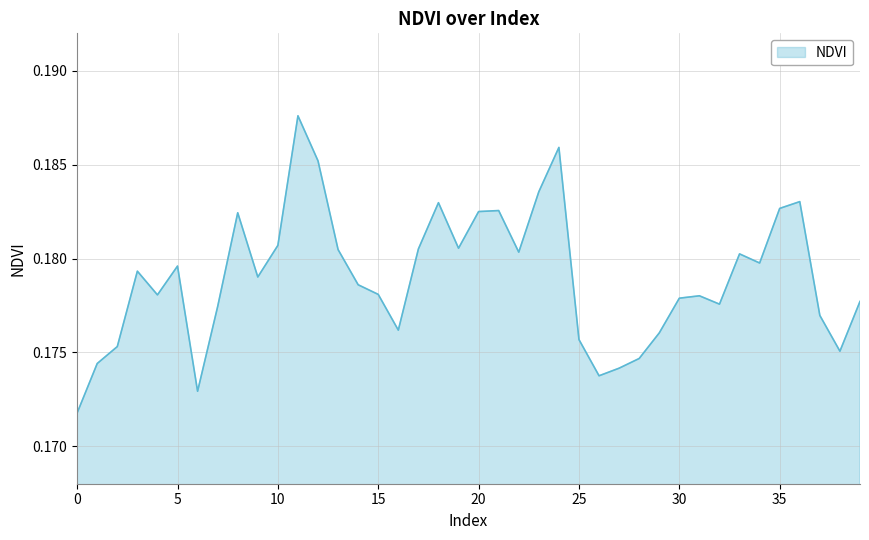

List the labels in order of value, smallest first.

0, 6, 26, 27, 1, 28, 38, 2, 25, 29, 16, 37, 7, 32, 39, 30, 31, 4, 15, 14, 9, 3, 5, 34, 33, 22, 13, 17, 19, 10, 8, 20, 21, 35, 18, 36, 23, 12, 24, 11